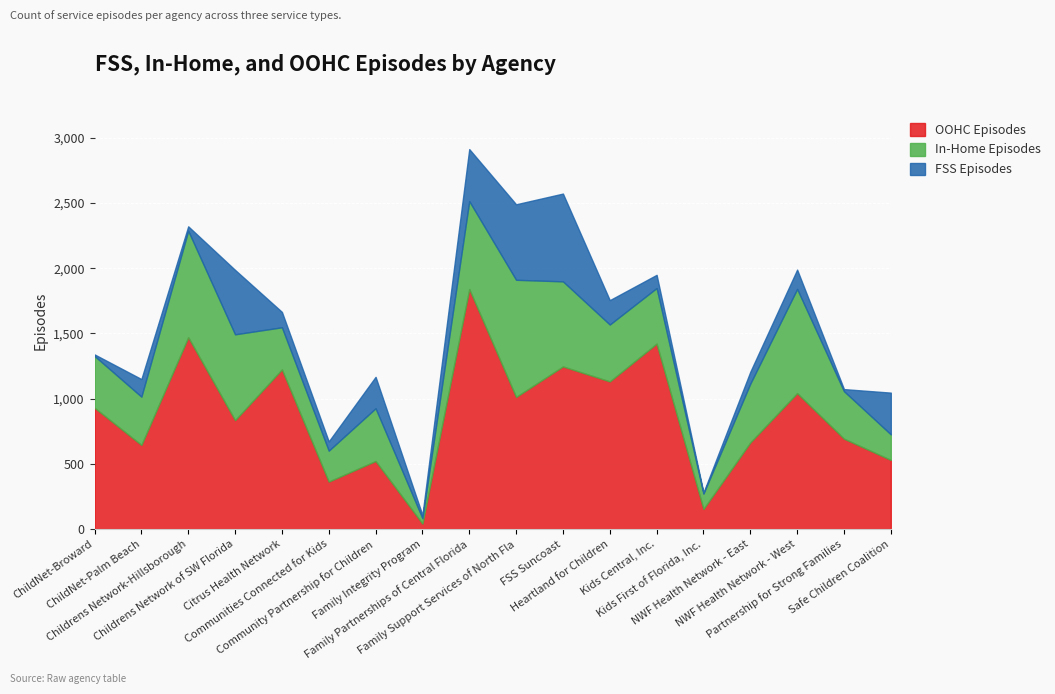

List the labels in order of FSS Episodes value, smallest first.

Kids First of Florida, Inc., ChildNet-Broward, Partnership for Strong Families, Family Integrity Program, Childrens Network-Hillsborough, Communities Connected for Kids, NWF Health Network - East, Kids Central, Inc., Citrus Health Network, ChildNet-Palm Beach, NWF Health Network - West, Heartland for Children, Community Partnership for Children, Safe Children Coalition, Family Partnerships of Central Florida, Childrens Network of SW Florida, Family Support Services of North Fla, FSS Suncoast